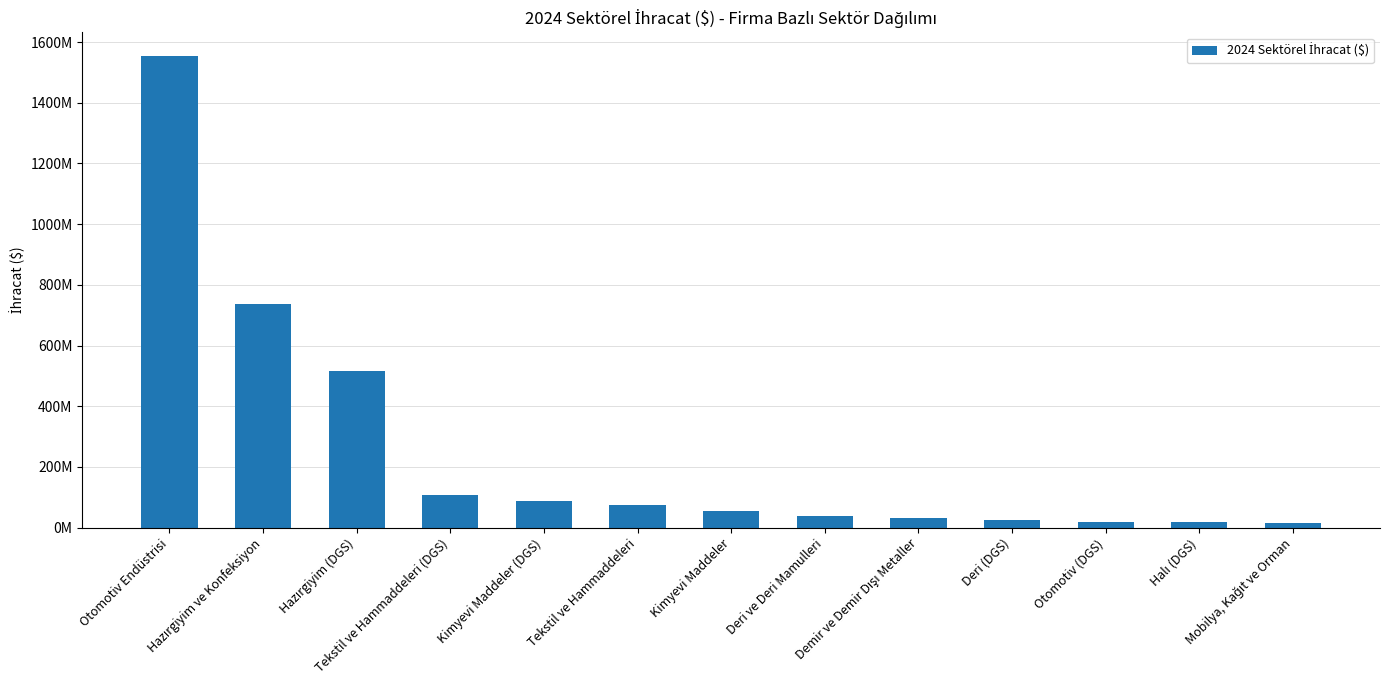

Approximately how many times larger is the value at Otomotiv (DGS) compared to Deri ve Deri Mamulleri?

0.5